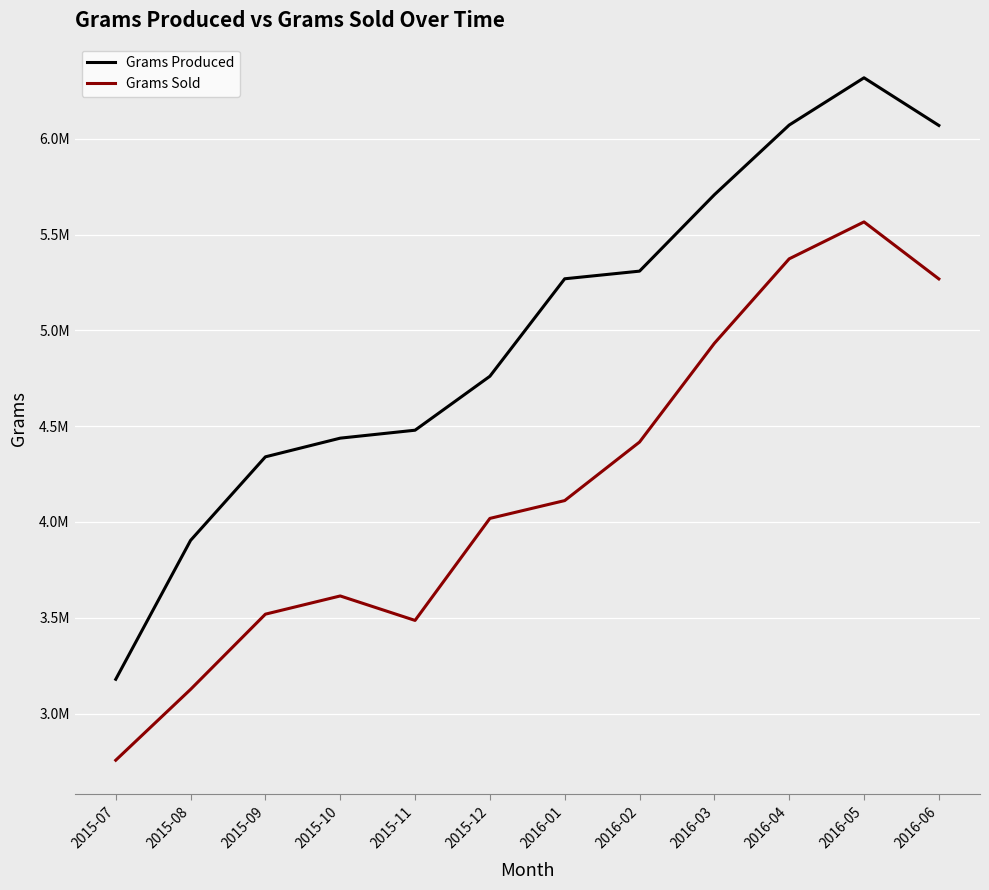

What is the average value of the Grams Produced series?

4987216.6